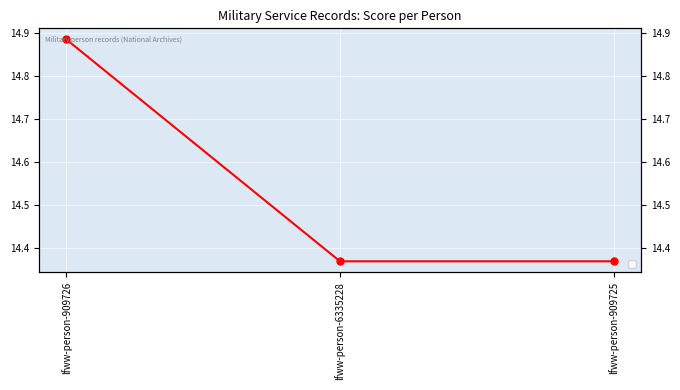

How many lines are shown in the chart?

1